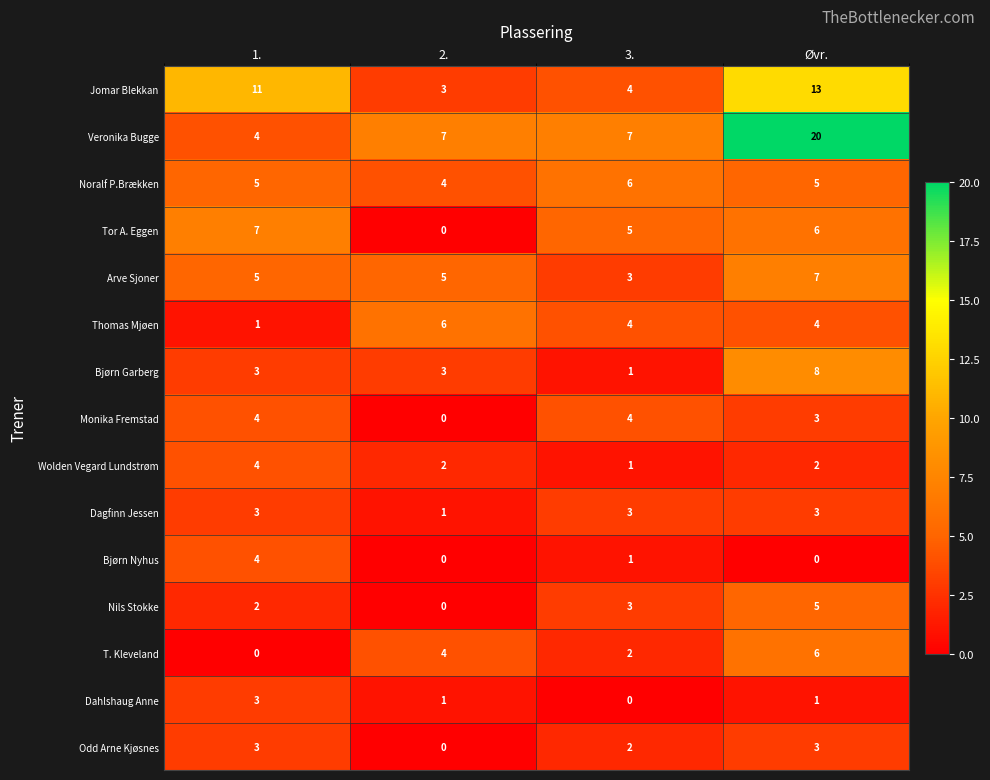

At which category is the sum across all series the highest?

Øvr.